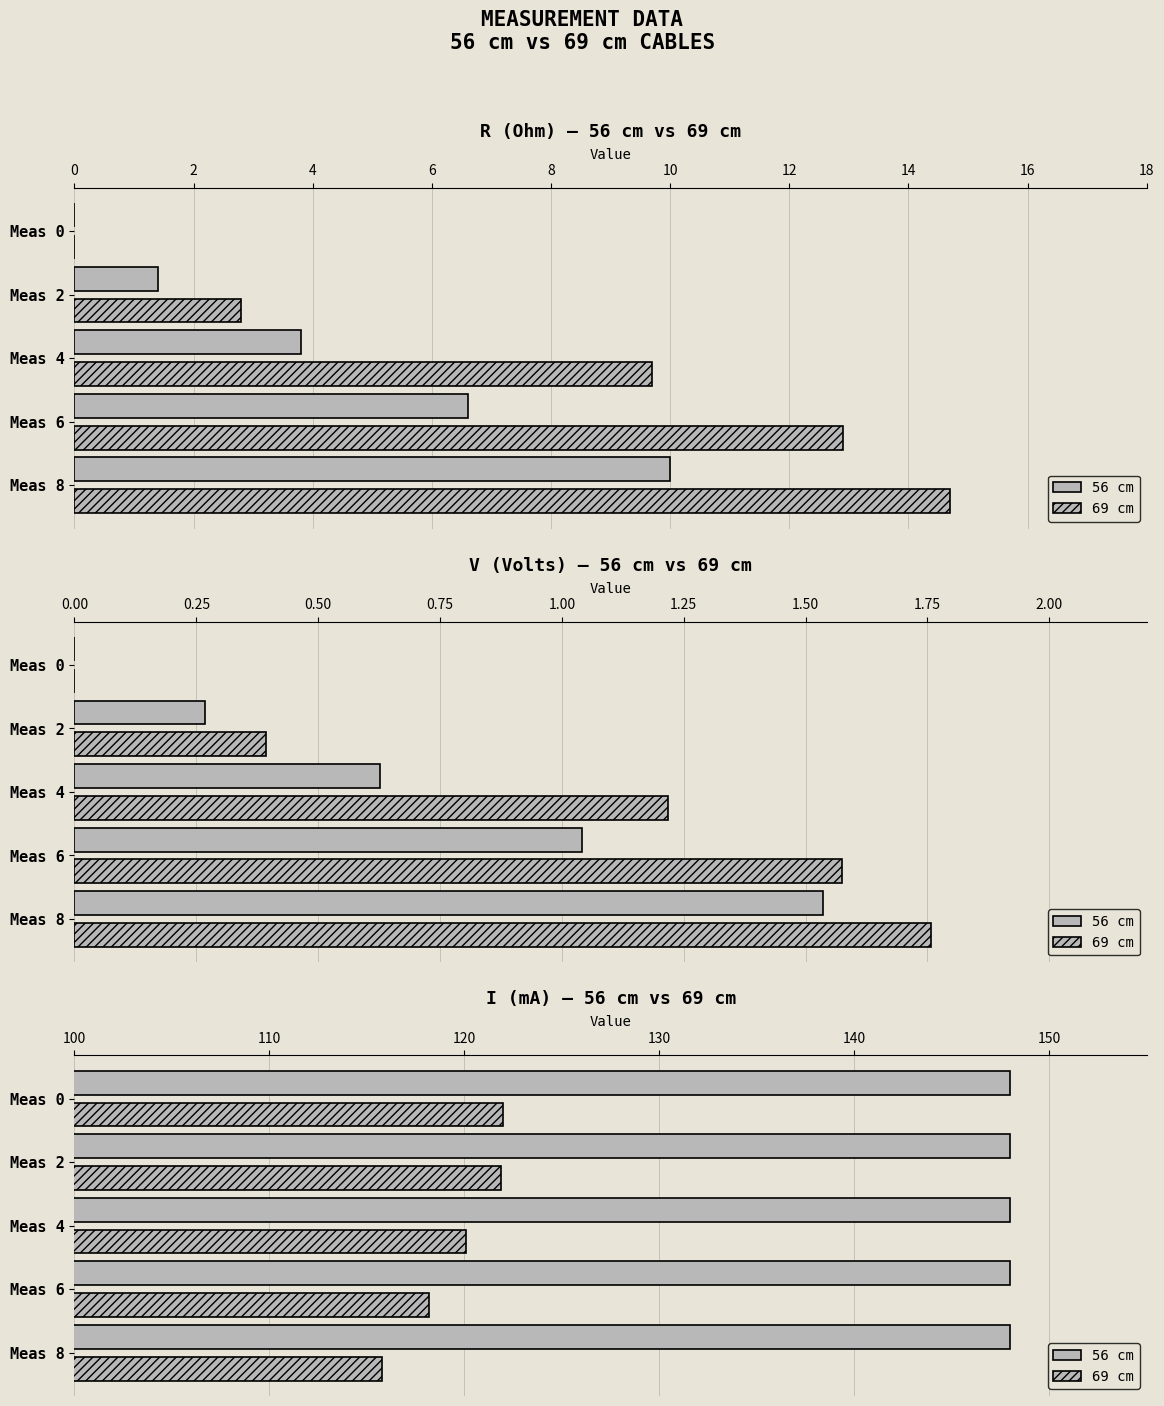

Rank the series by their maximum value, from lowest to highest.

56 cm, 69 cm